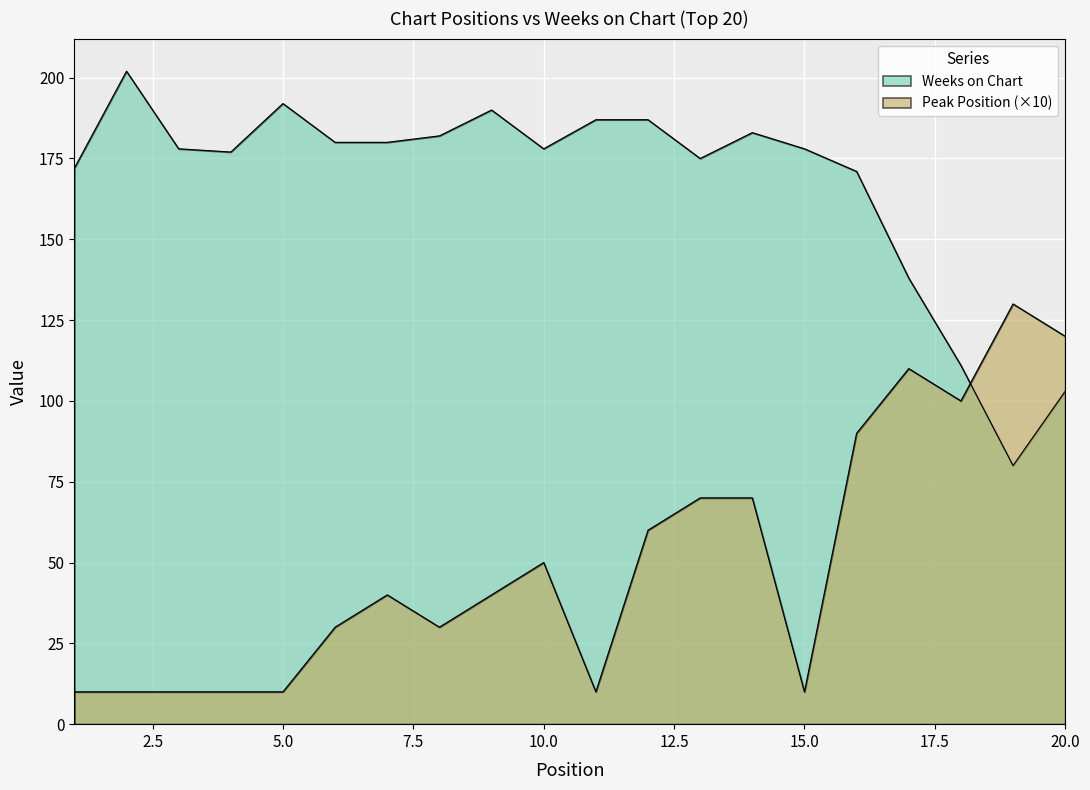

What is the sum of all Peak Position values?

1010